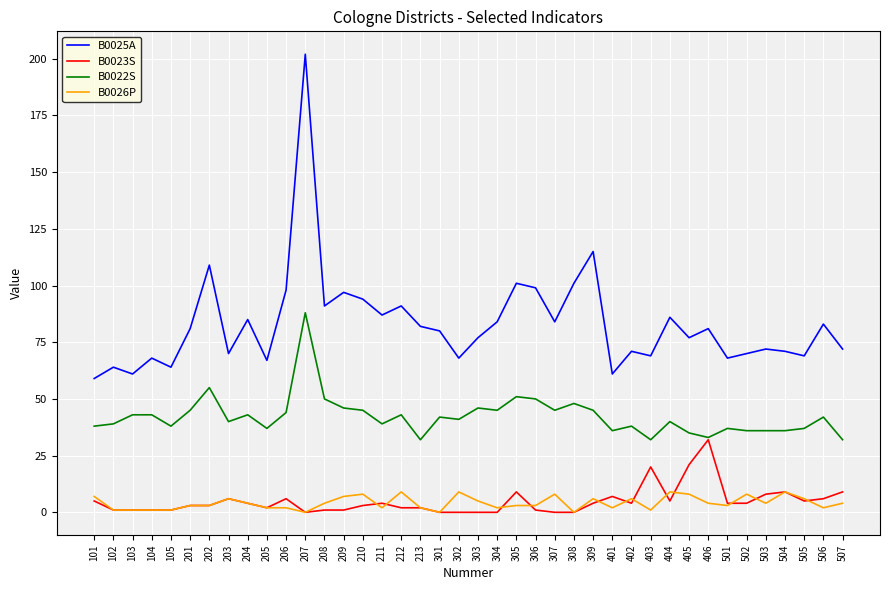

What is the sum of all B0025A values?

3329